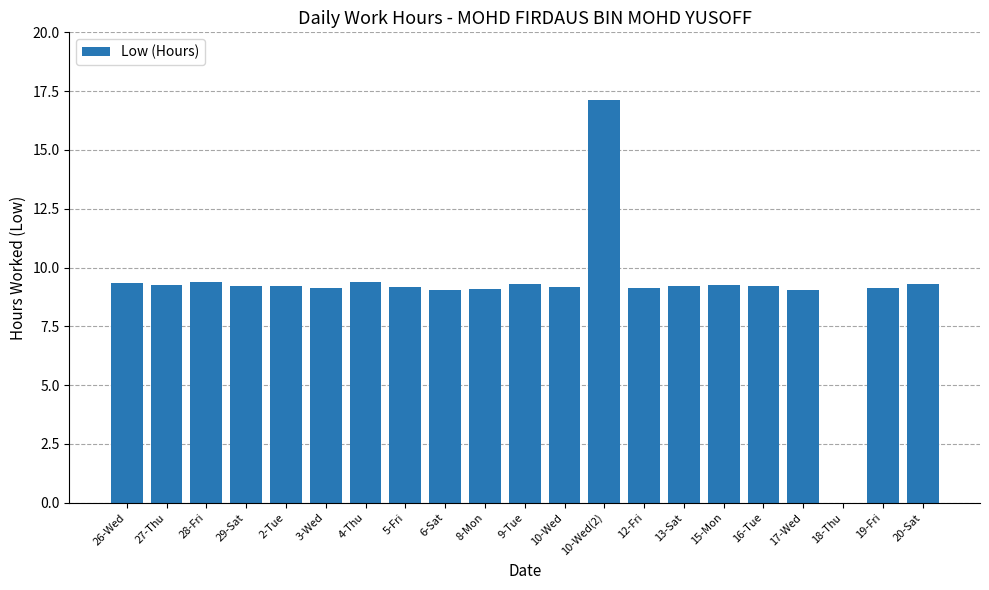

Read the value at 29-Sat.

9.2